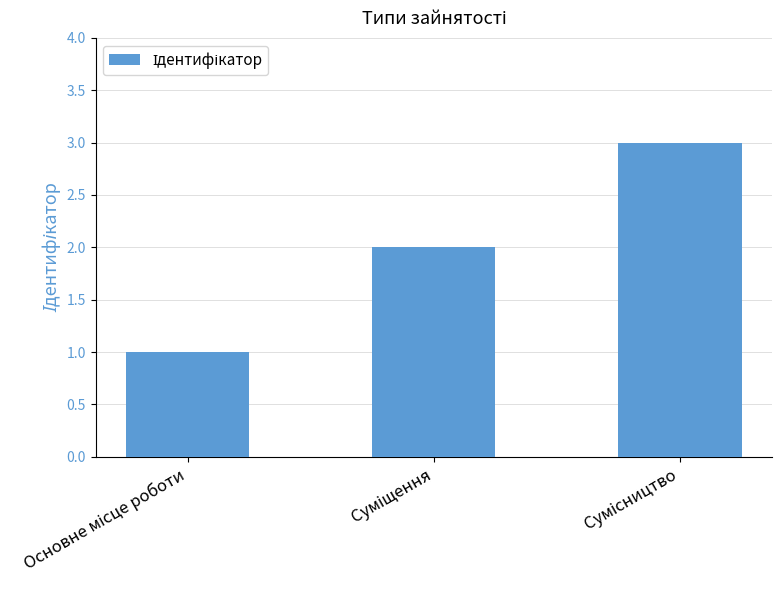

Reading left to right, what are all the values shown in this chart?

1	2	3